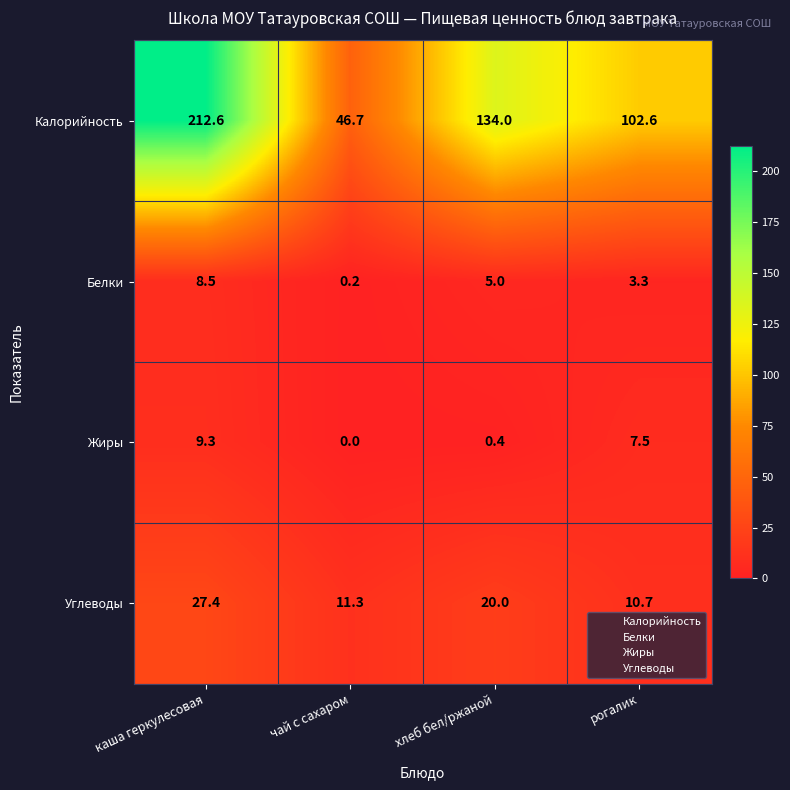

The Калорийность series shows 129.2 at каша геркулесовая. True or false?

False